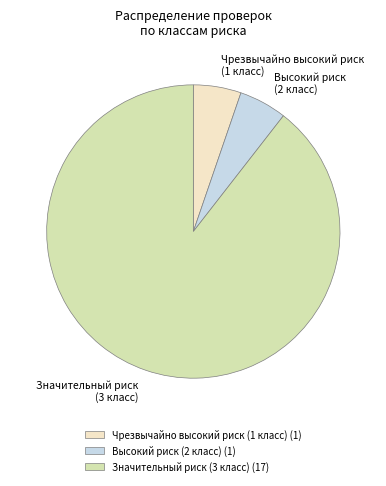

True or false: Чрезвычайно высокий риск (1 класс) (1) accounts for 1% of the total.

False